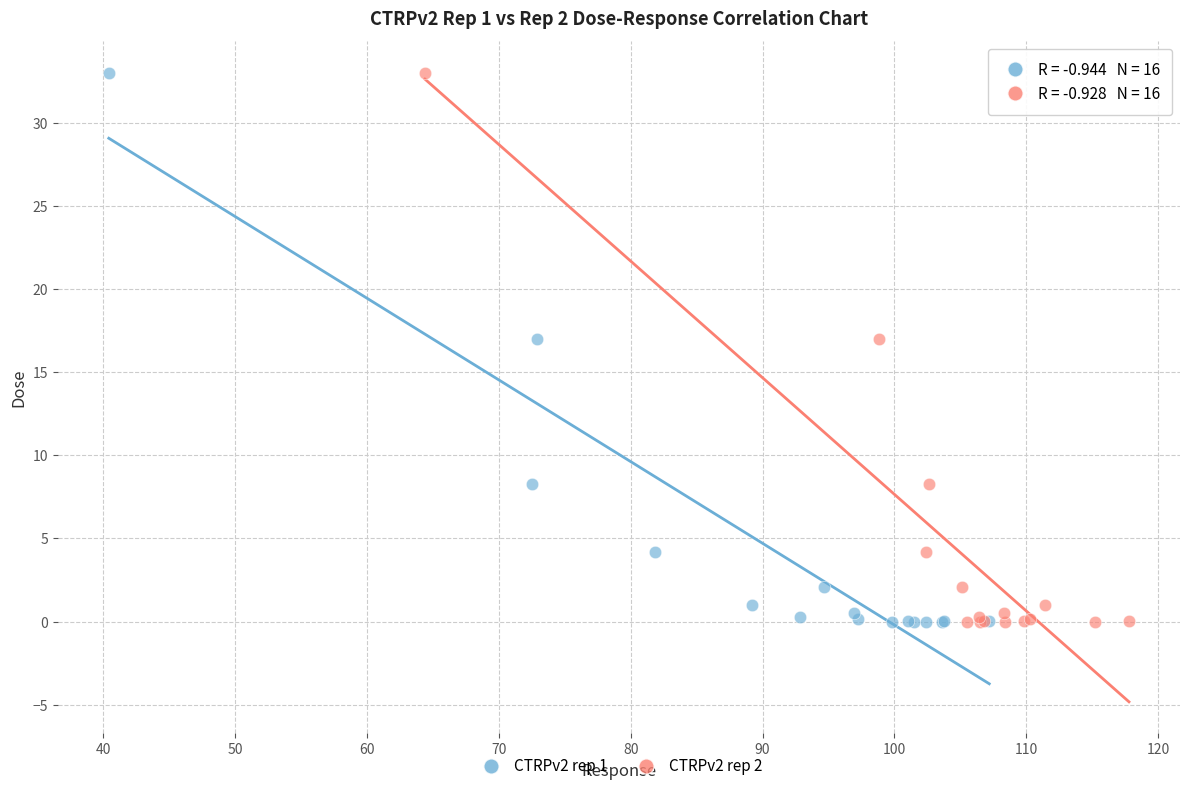

What are all the series names shown in the legend?

CTRPv2 rep 1, CTRPv2 rep 2